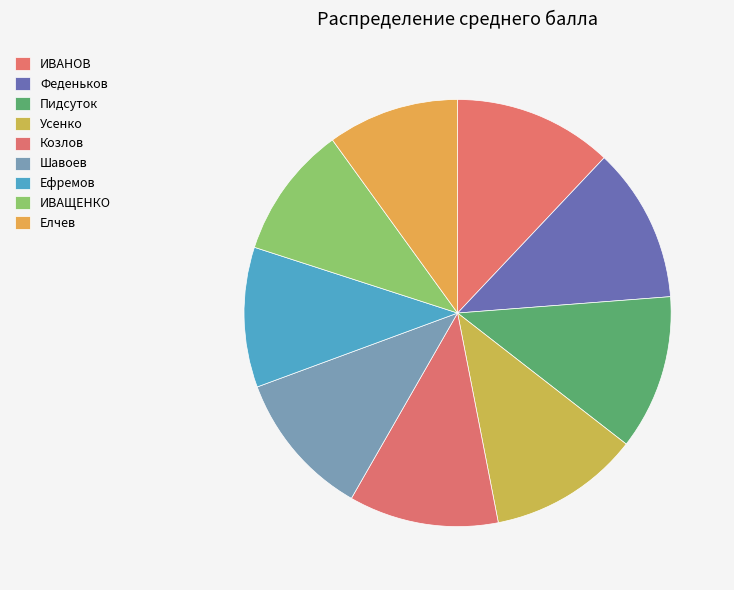

Count the number of slices in the pie.

9